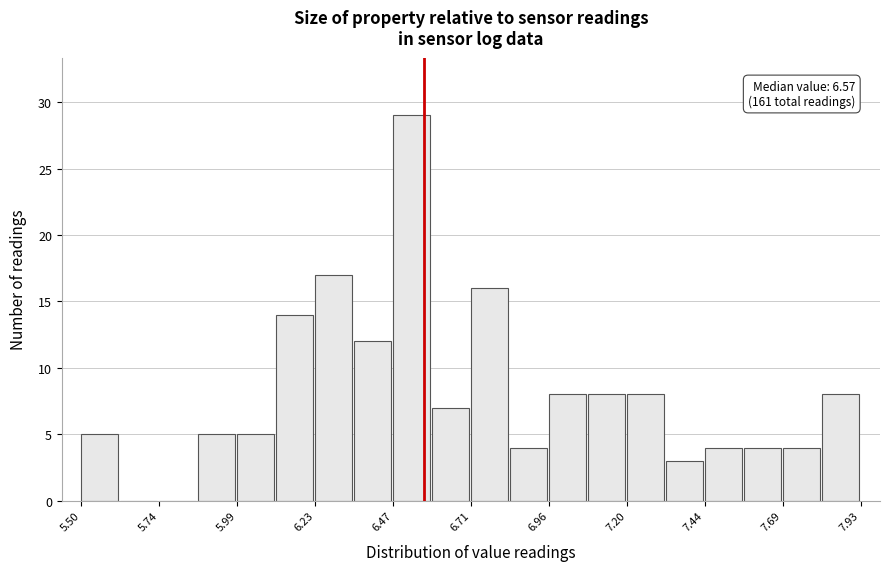

Around what value on the x-axis is the tallest bar? Give the approximate position of its centre, as read against the axis.

6.55